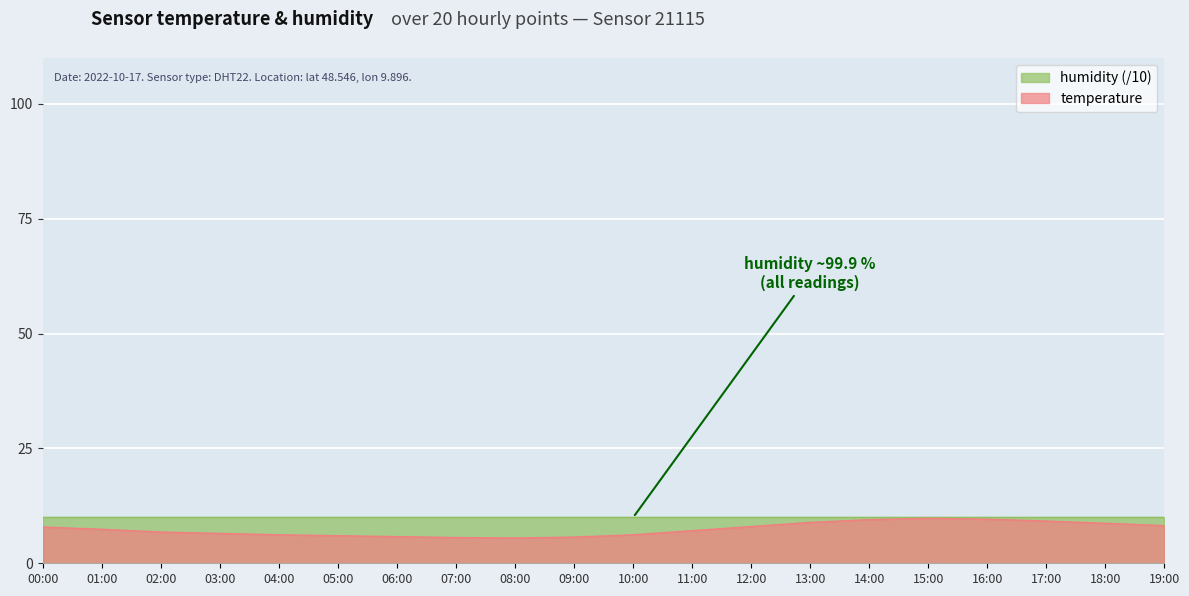

How many interior local valleys (lower than both neighbors) does the data have?

1